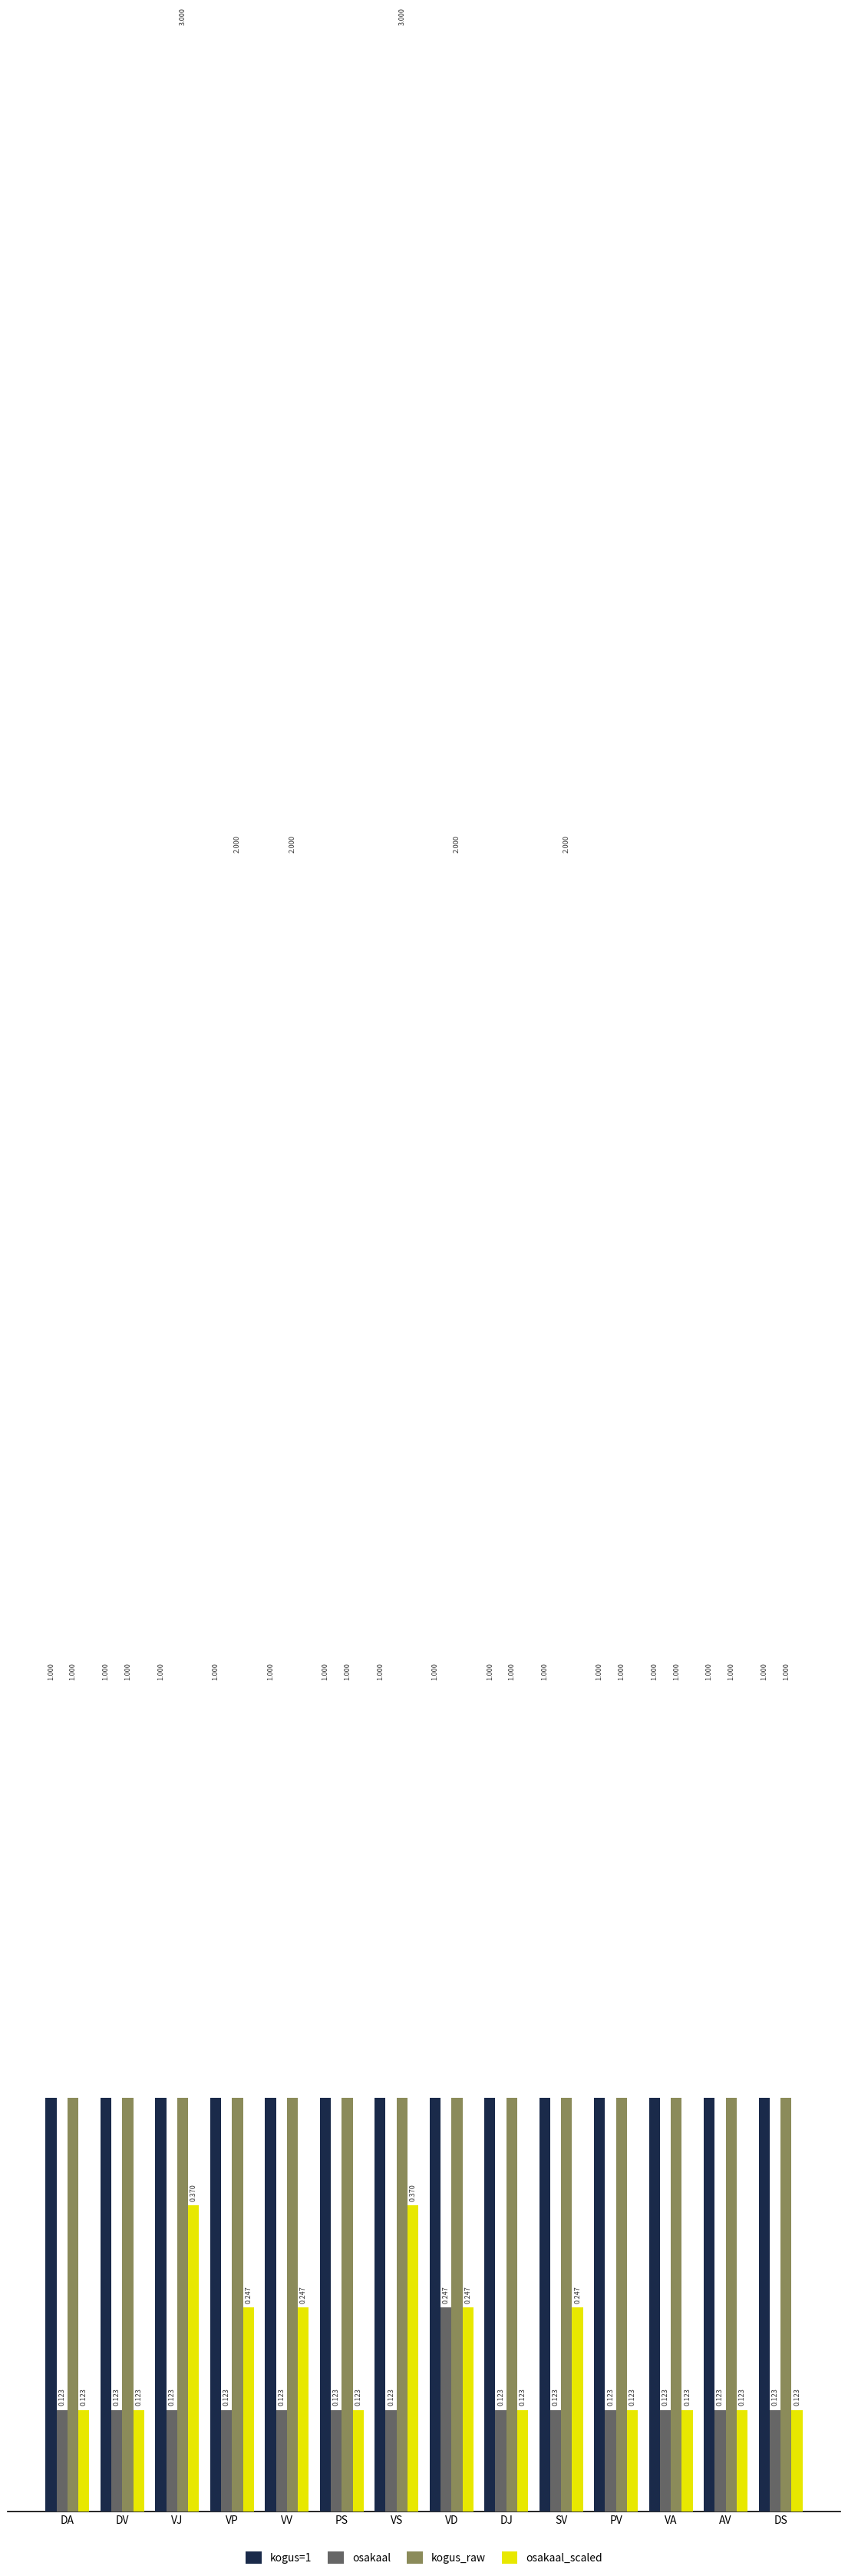

How many distinct data groups are displayed?

4